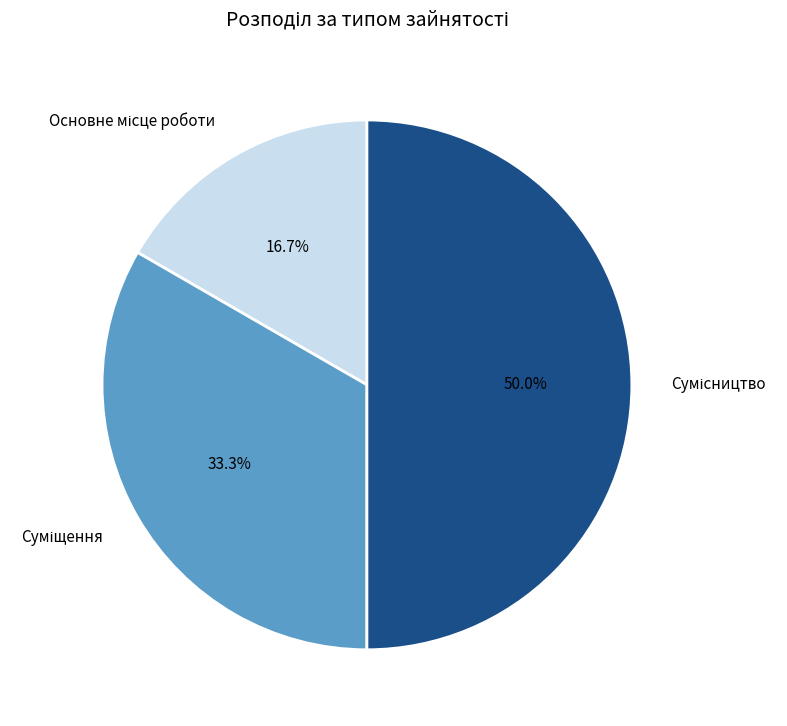

How many segments does this pie chart have?

3